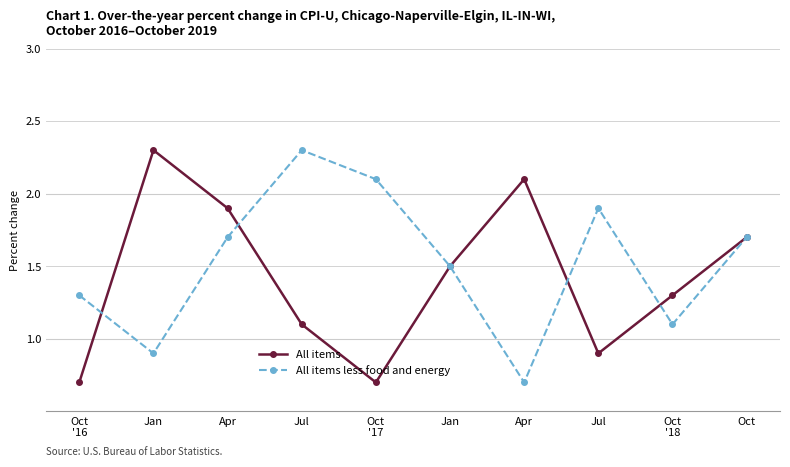

At which category does the chart reach its minimum across all series?

Oct
'16